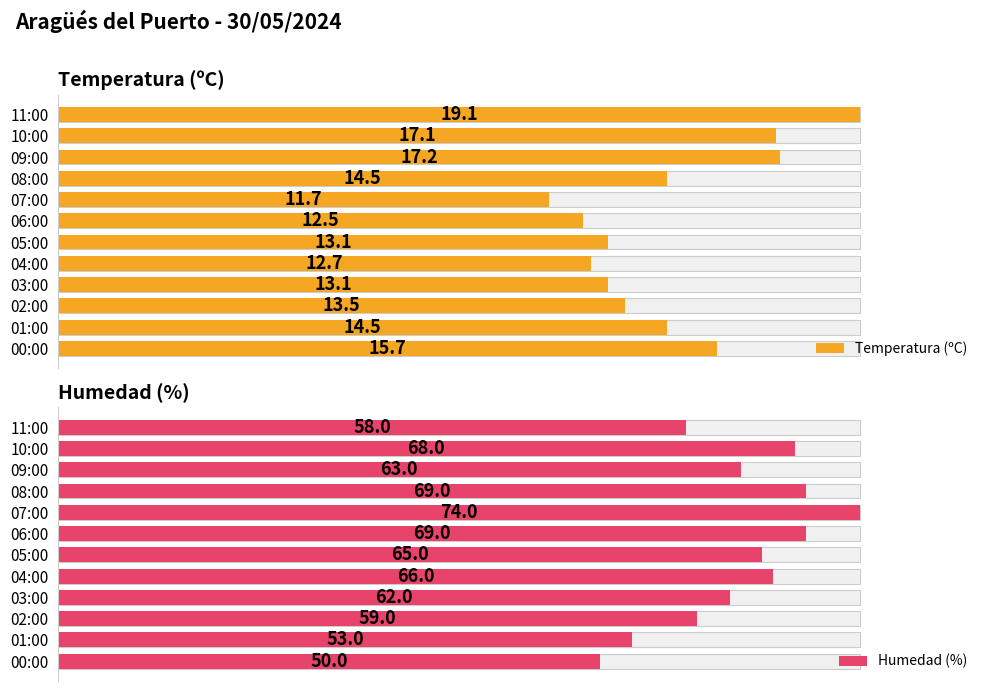

Is it true that Temperatura (ºC) equals 24.4 at 2.5?

False